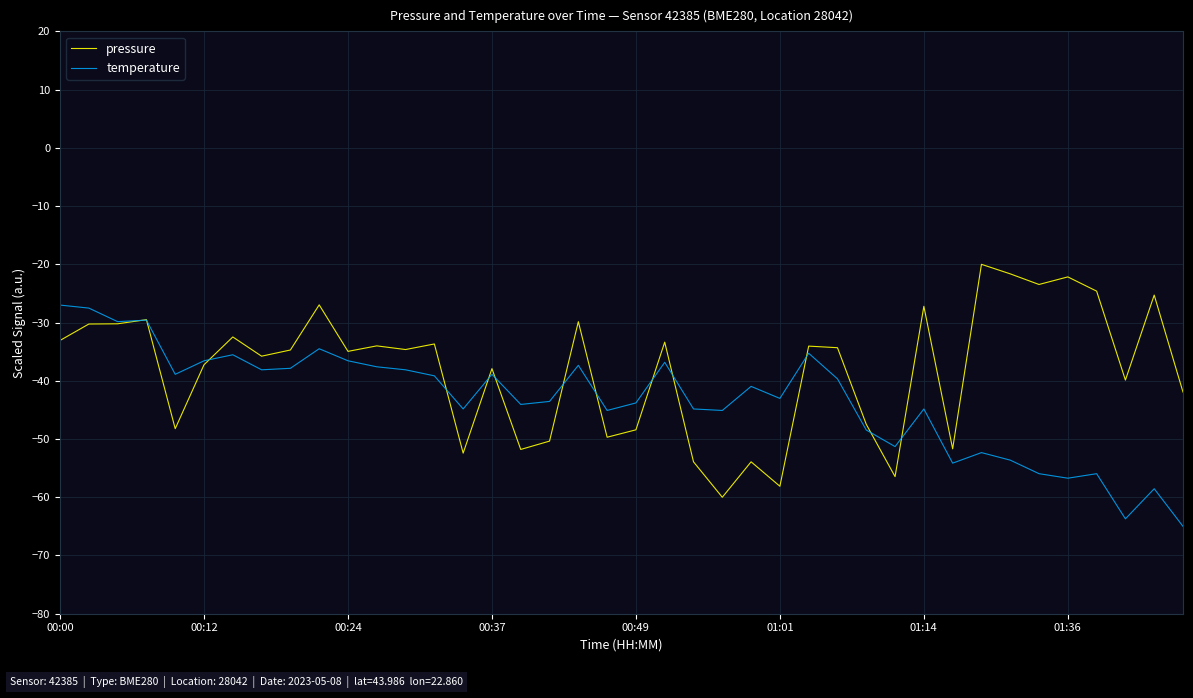

Which series has the largest range (max minus min)?

pressure